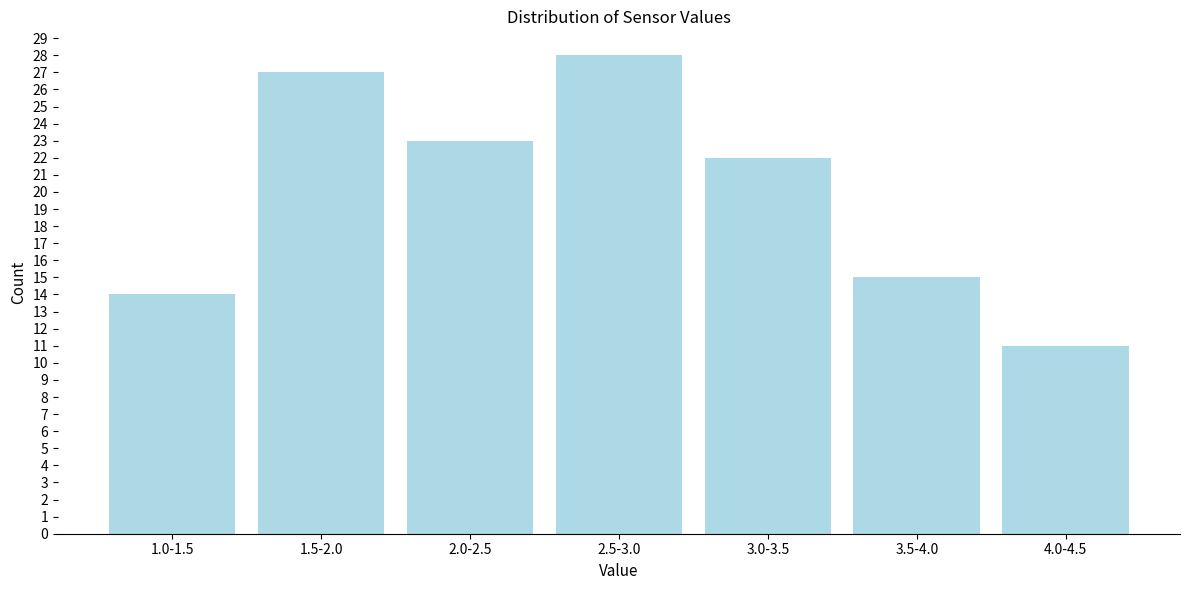

Reading left to right, list all the values displayed in this chart.

1.0-1.5=14	1.5-2.0=27	2.0-2.5=23	2.5-3.0=28	3.0-3.5=22	3.5-4.0=15	4.0-4.5=11